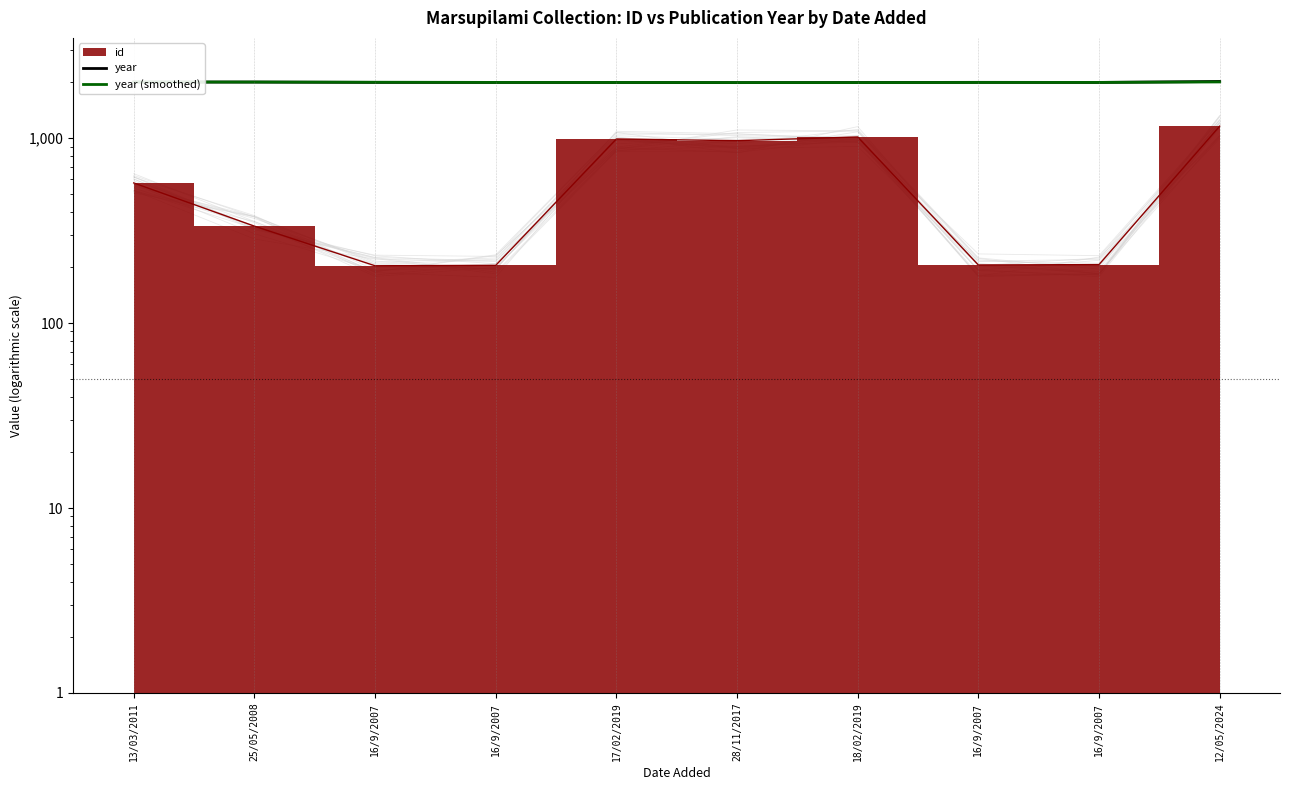

List the labels in order of year value, largest first.

12/05/2024, 13/03/2011, 25/05/2008, 16/9/2007, 16/9/2007, 16/9/2007, 16/9/2007, 17/02/2019, 18/02/2019, 28/11/2017